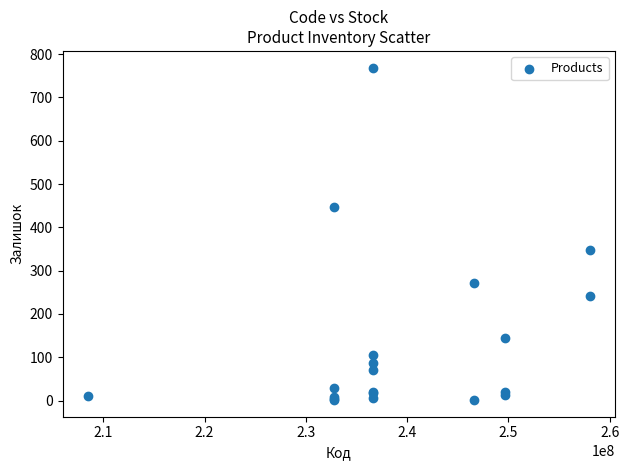

What Y value in the scatter plot is closest to 385?

347